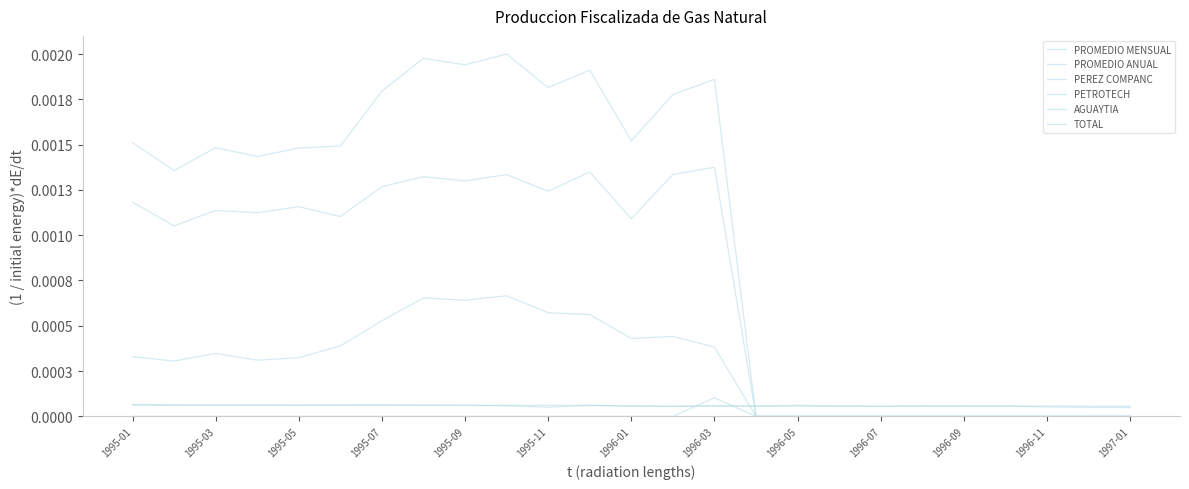

Is this an area chart (filled region under the line)?

No